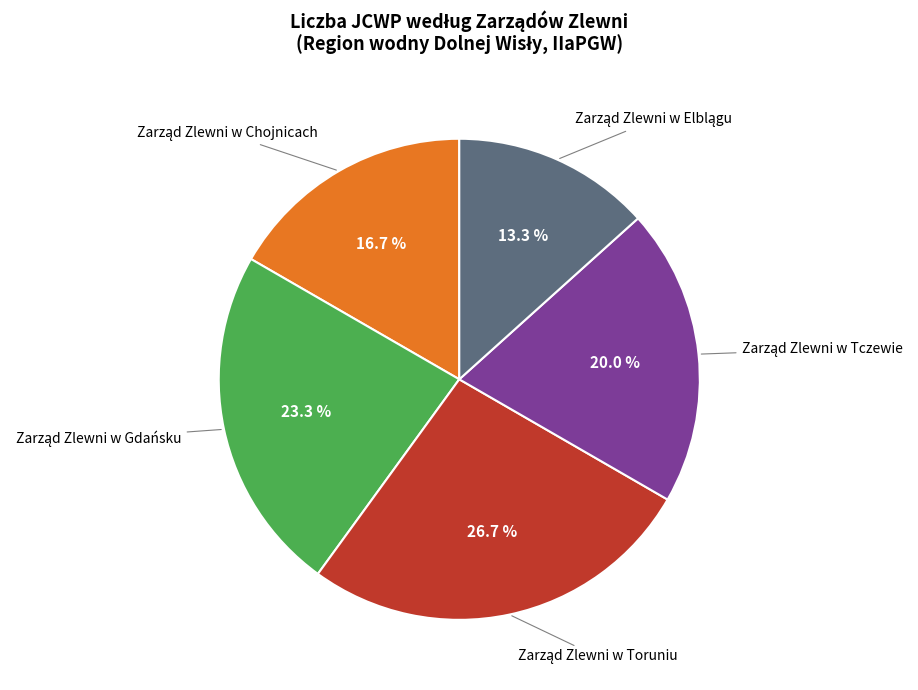

Is there a majority slice in this chart?

No